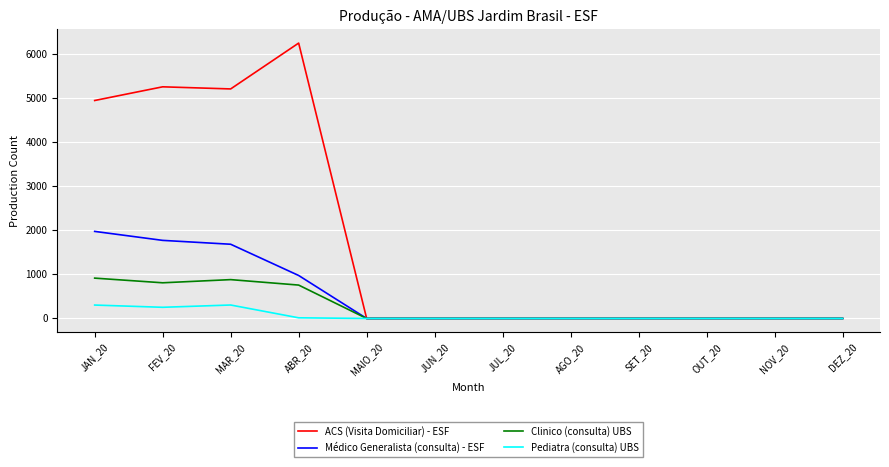

What is the greatest value displayed?

6259